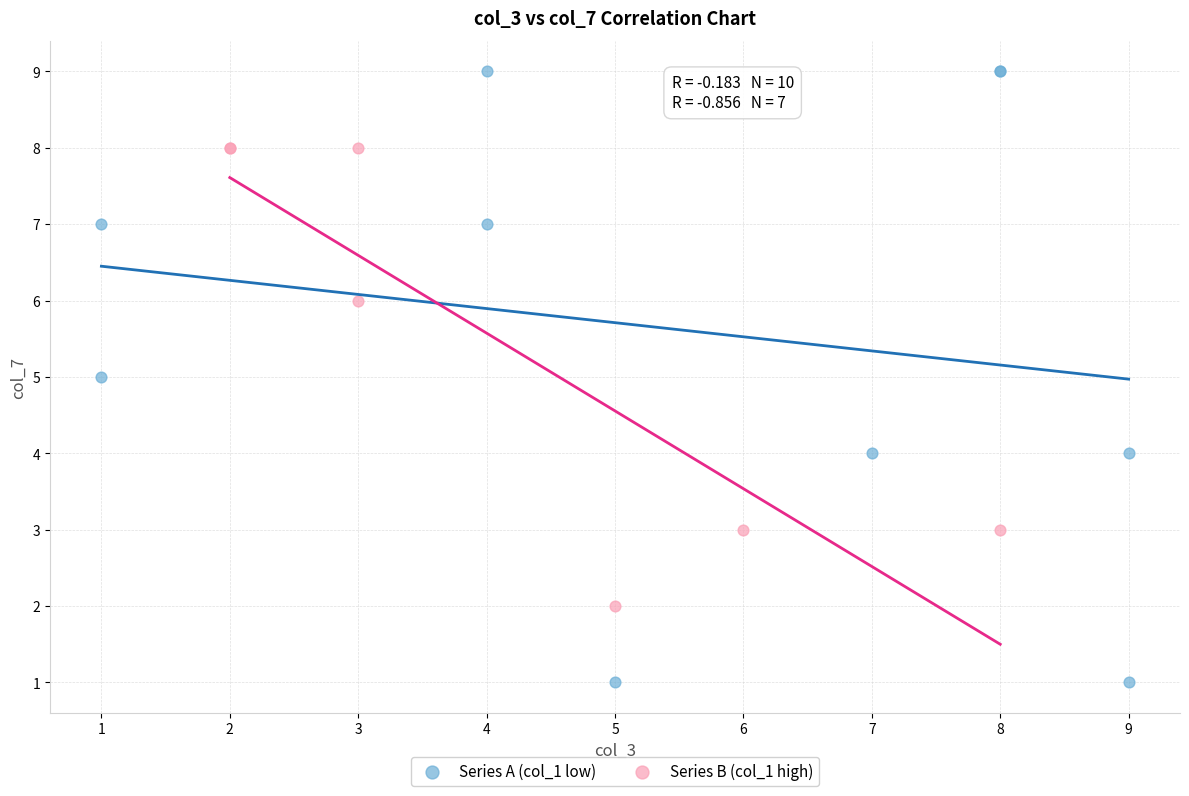

Which series has the largest Y range (max minus min)?

Series A (col_1 low)